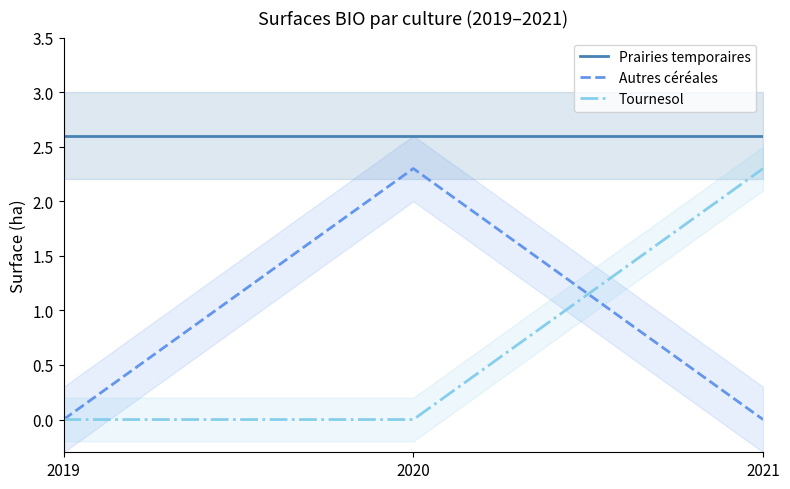

What is the approximate value of Autres céréales at 2020?

2.3